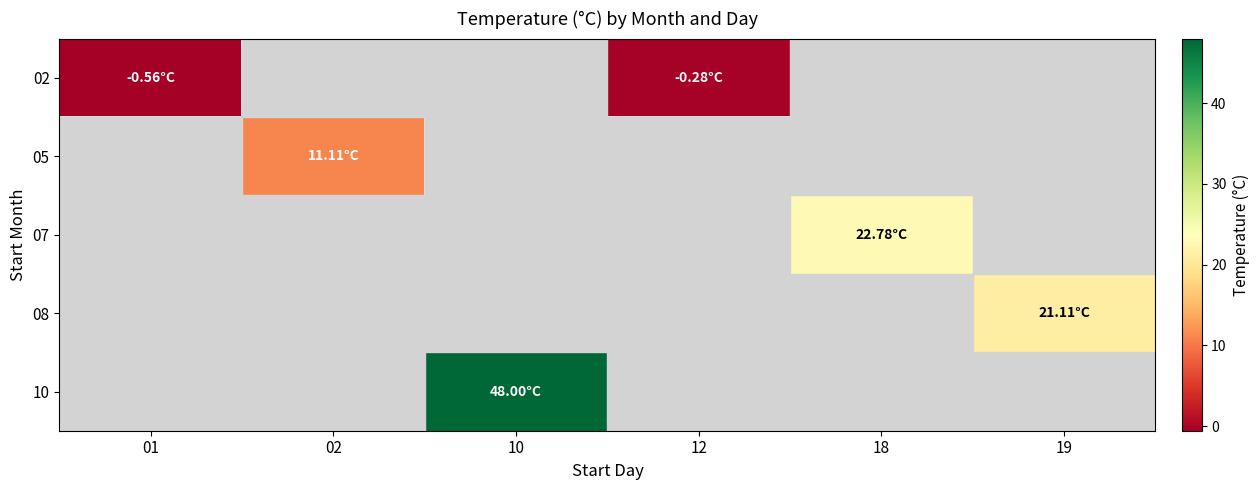

What is the smallest value displayed?

-0.6